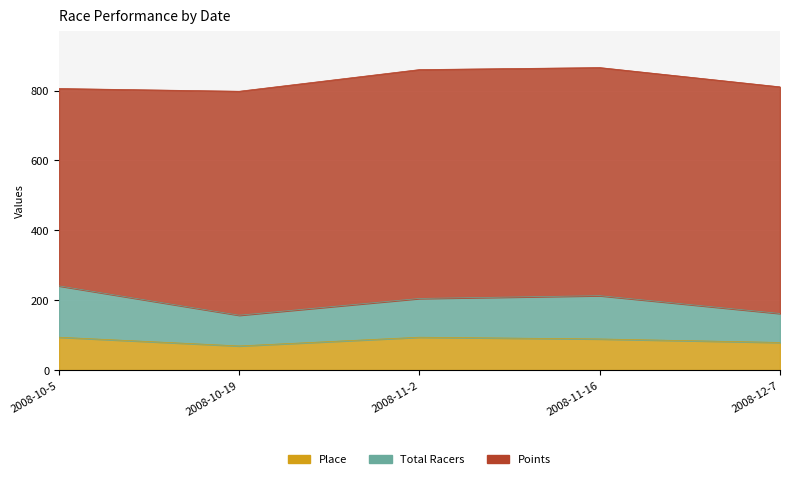

What position from the left is 2008-10-19?

2